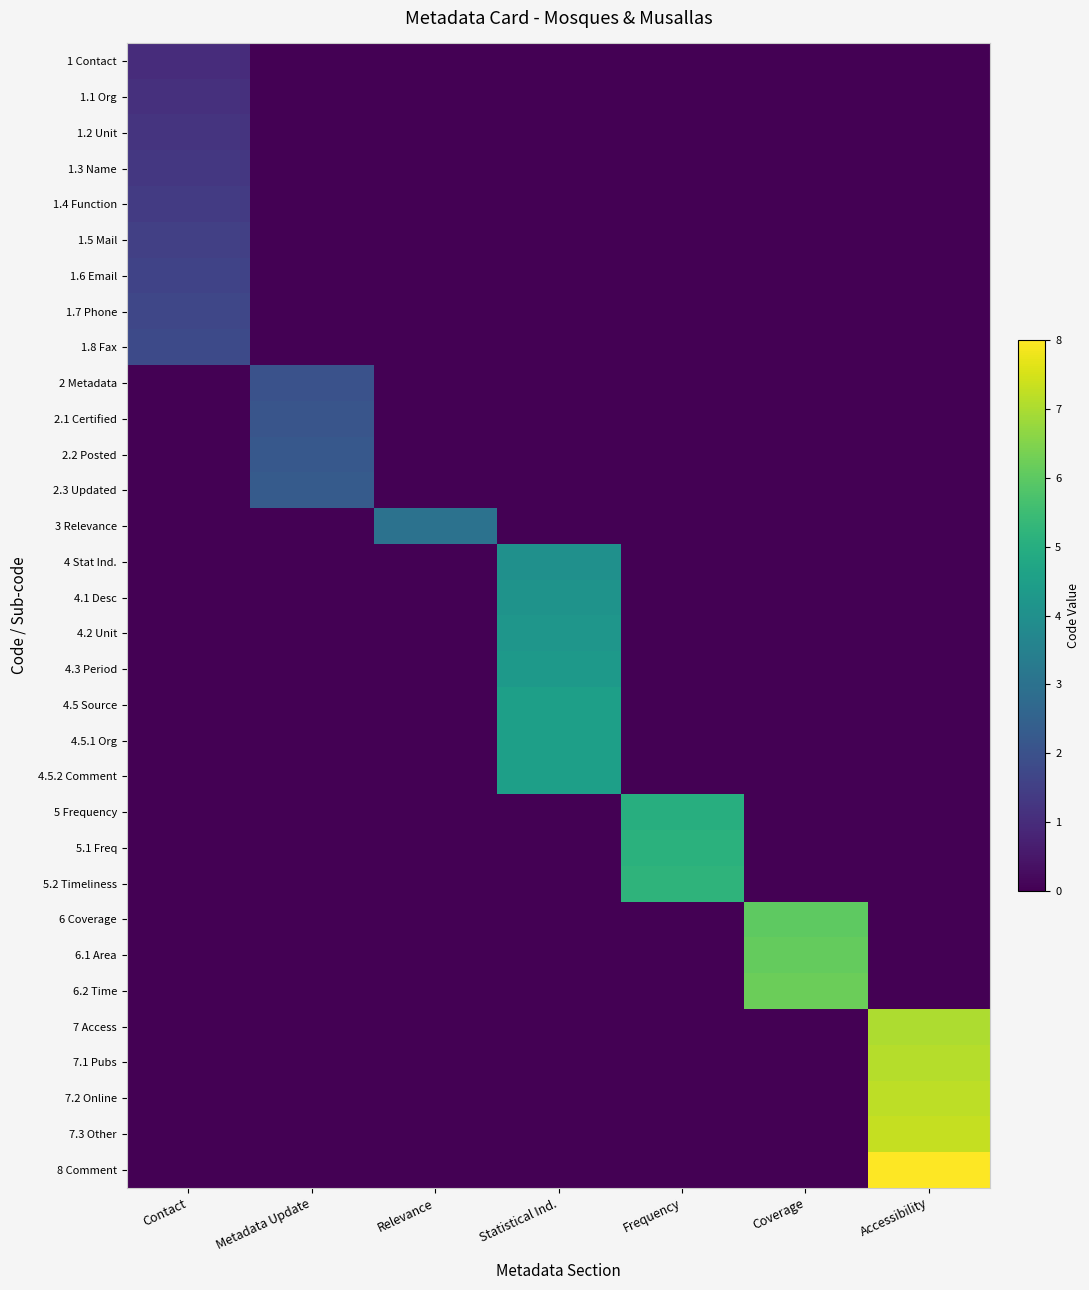

Which label corresponds to the smallest value in the chart?

Metadata Update